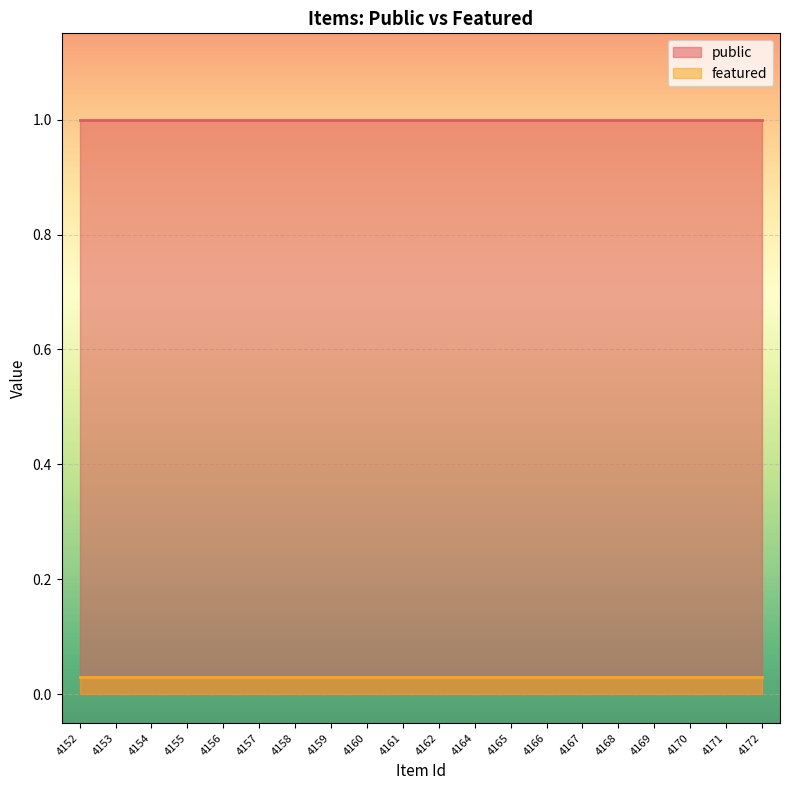

Is it true that public equals 1.0 at 4154?

True